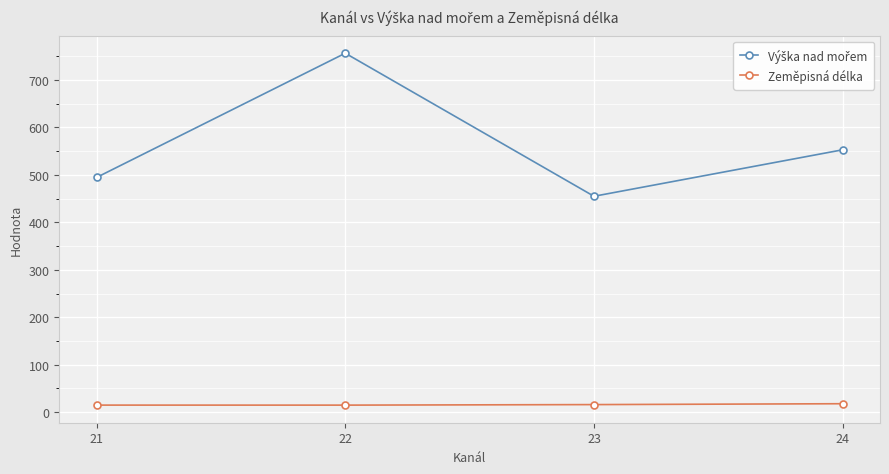

True or false: Zeměpisná délka has more than 1 interior local peaks.

False